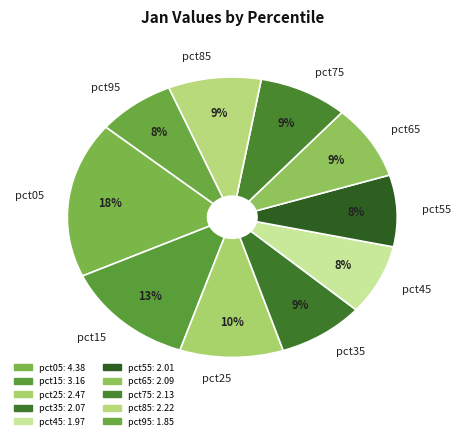

Count the number of slices in the pie.

10